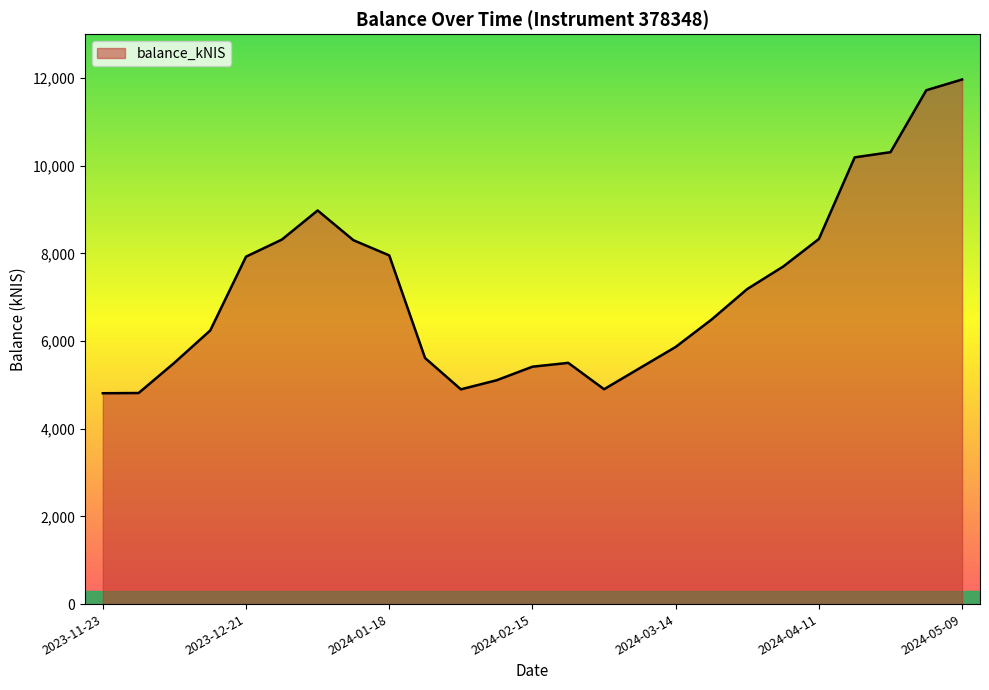

What is the minimum value shown in the chart?

4809.4